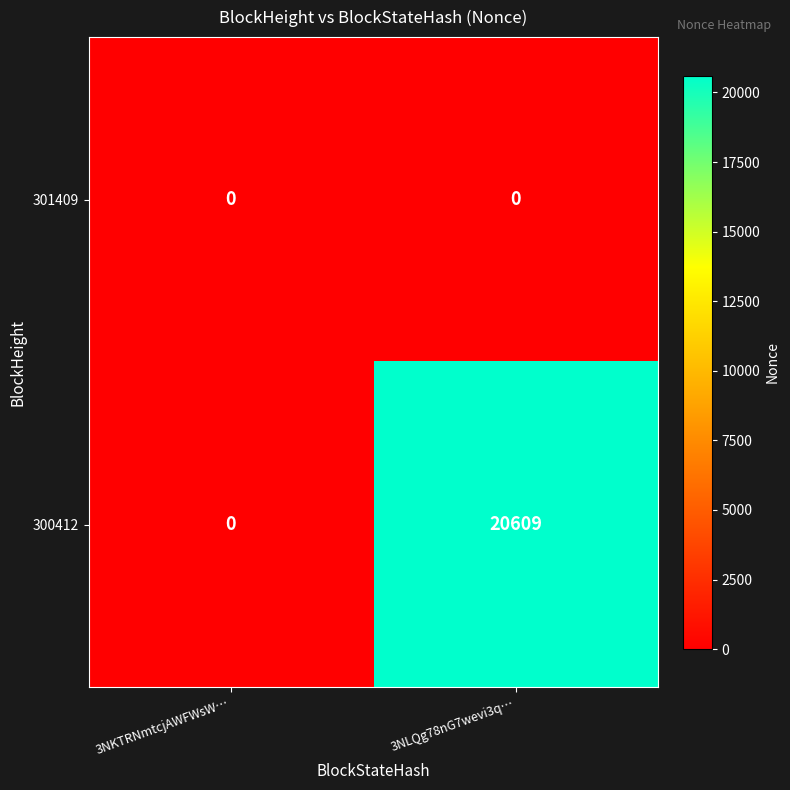

The value of 301409 at 3NKTRNmtcjAWFWsW… is 0. True or false?

True